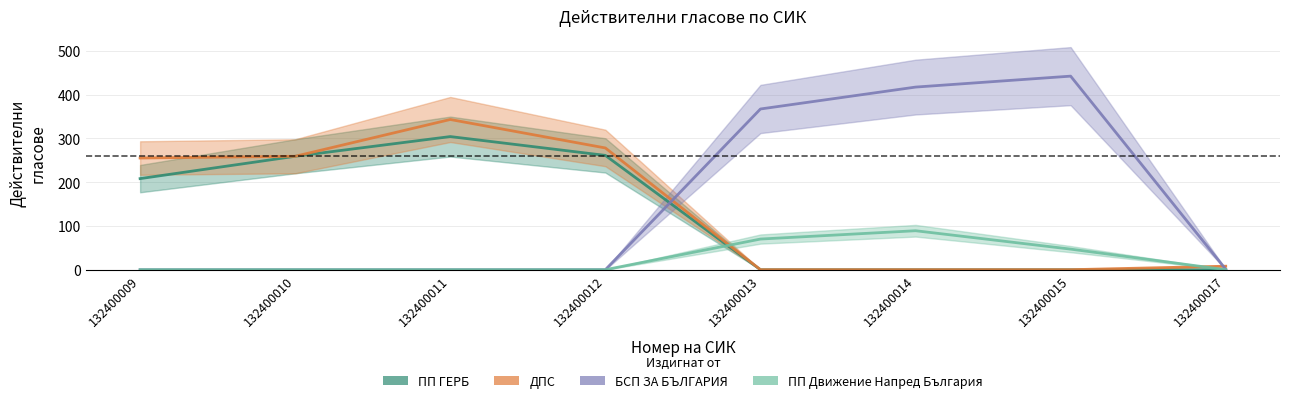

How many values in the ПП ГЕРБ series exceed 208?

3